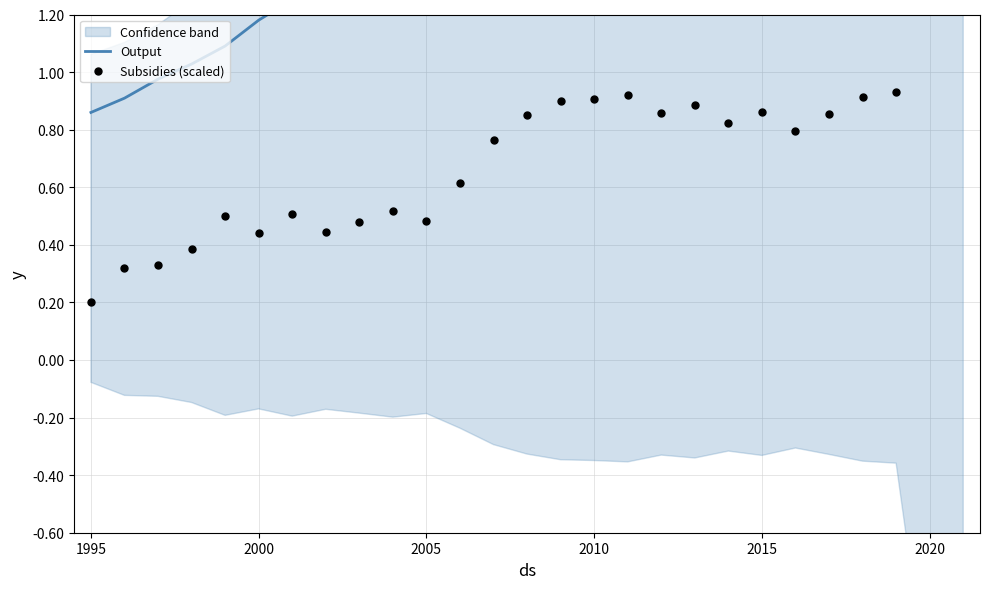

What are all the series names shown in the legend?

Output, Subsidies (scaled)